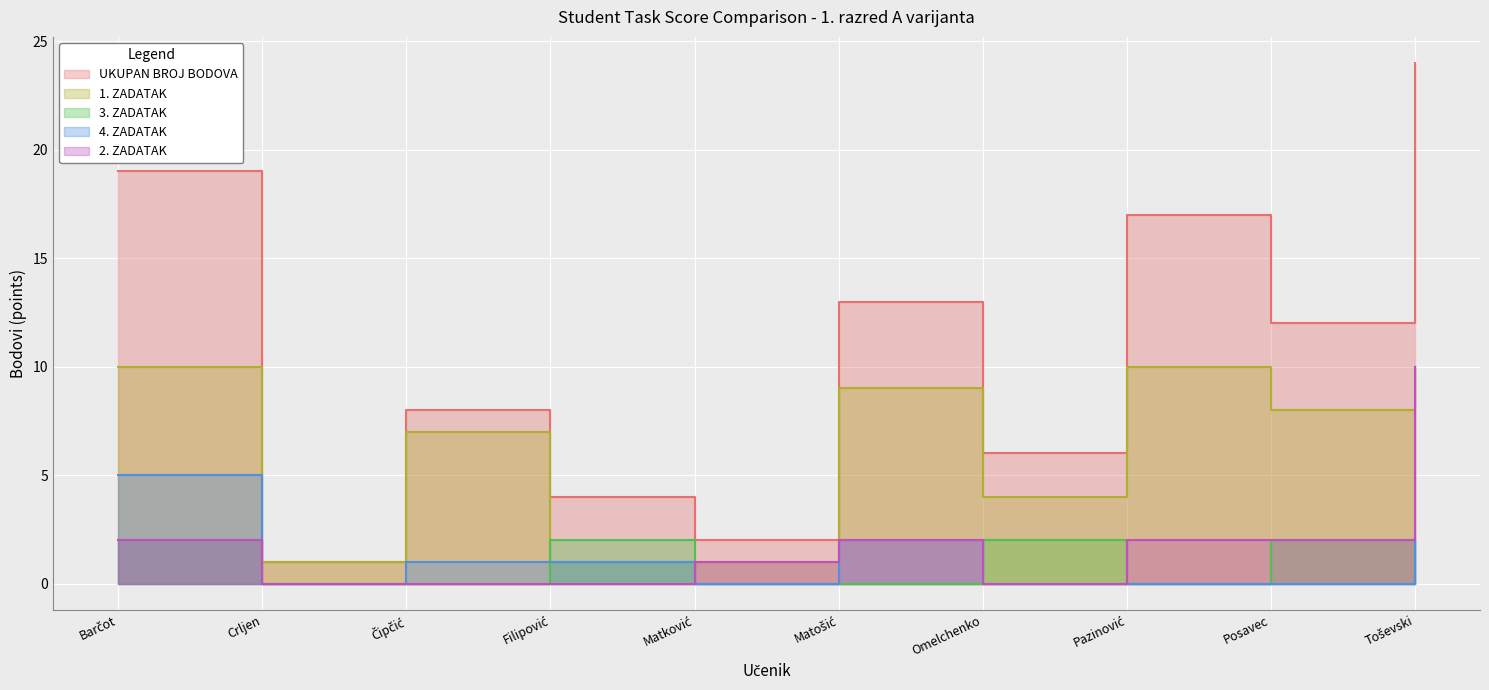

At which category is the sum across all series the highest?

Toševski